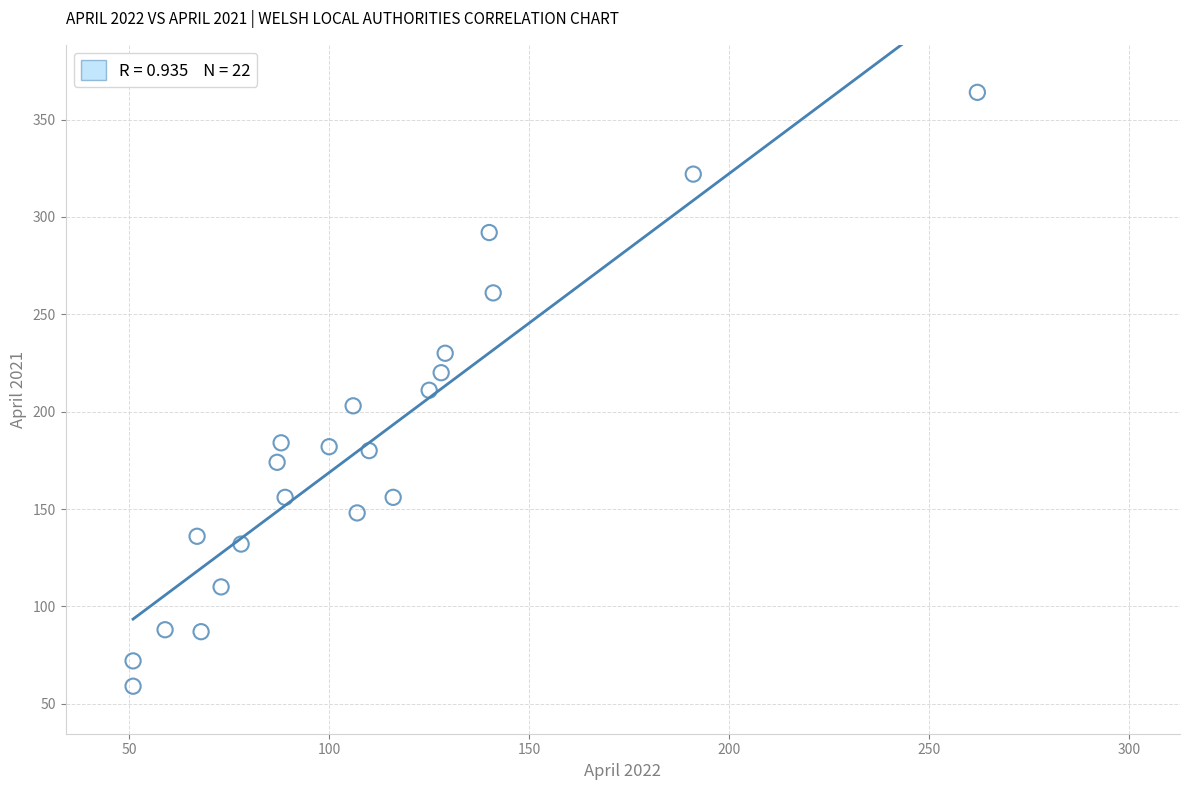

What is the range of Y values (max minus min)?

305